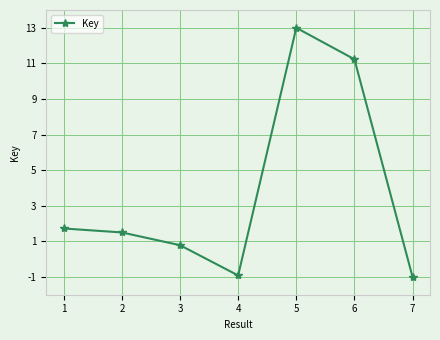

Which label corresponds to the largest value in the chart?

5